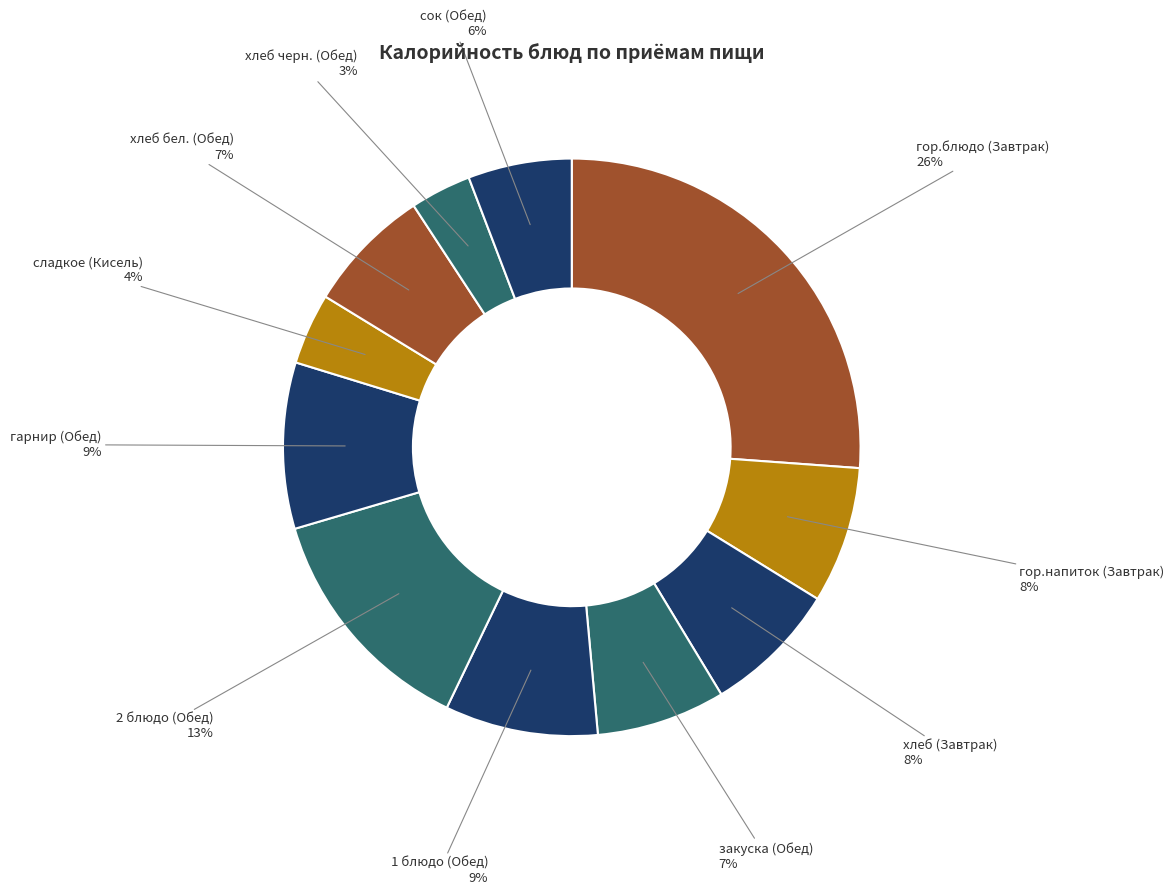

Which has a higher value, закуска (Обед) or хлеб черн. (Обед)?

закуска (Обед)